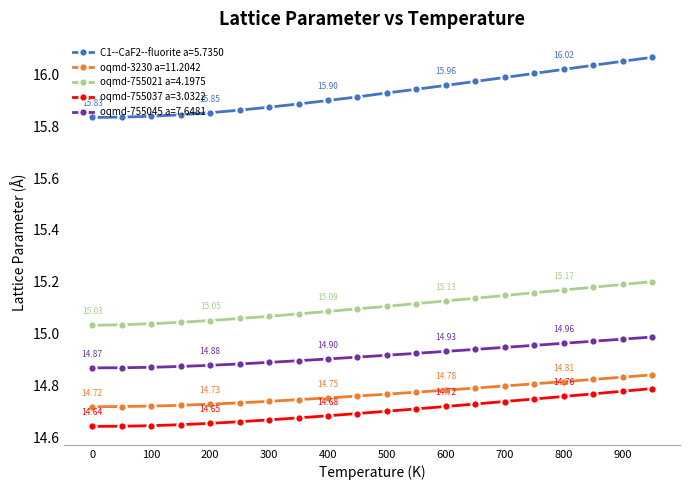

How many distinct data groups are displayed?

5